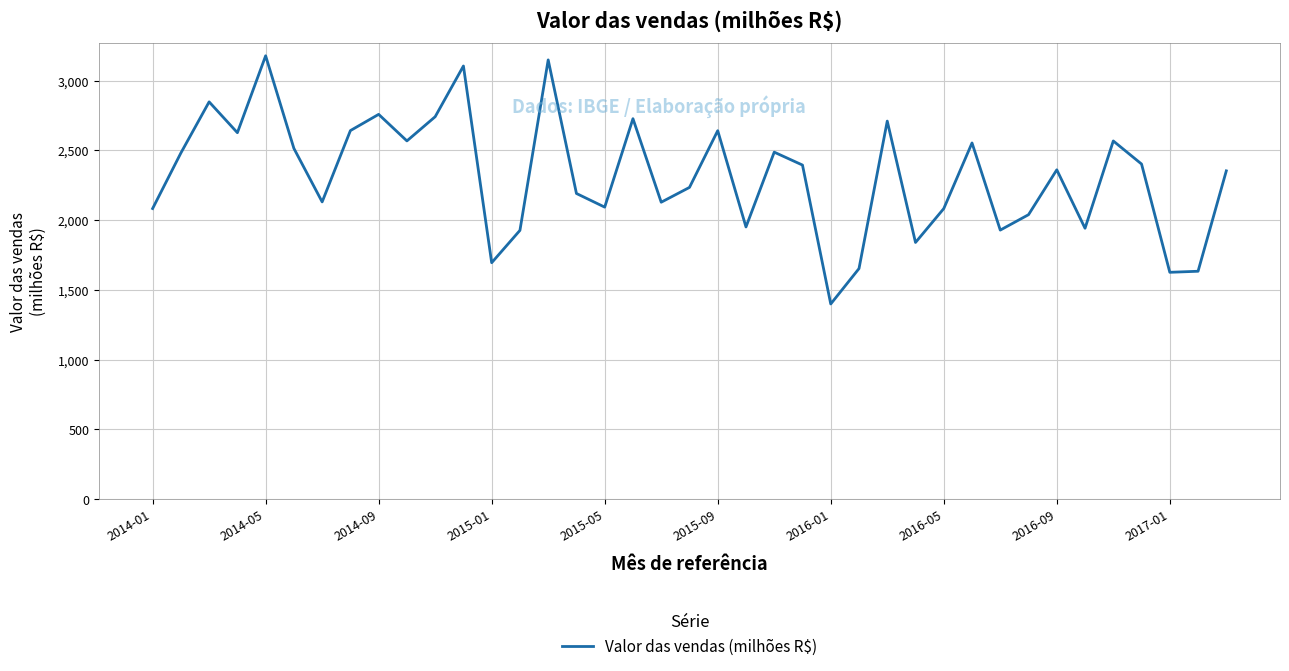

What is the difference between the maximum and minimum values?

1778.3